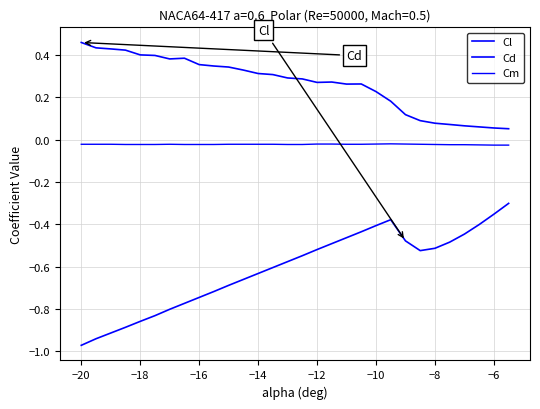

Does the chart have visible grid lines?

Yes